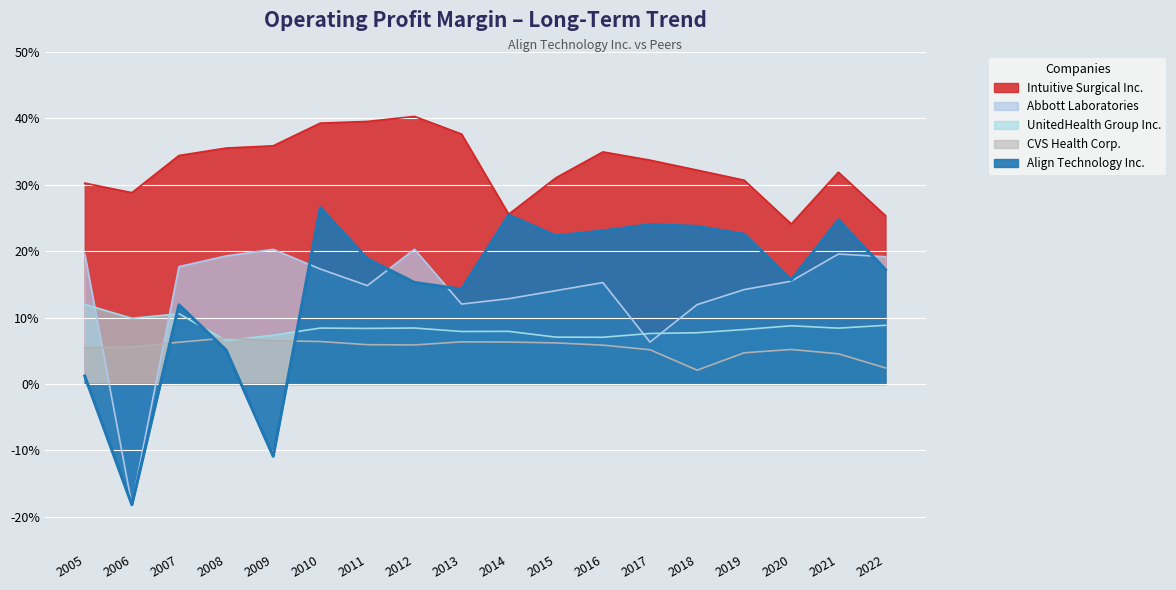

How many UnitedHealth Group Inc. values are between 0 and 1?

18